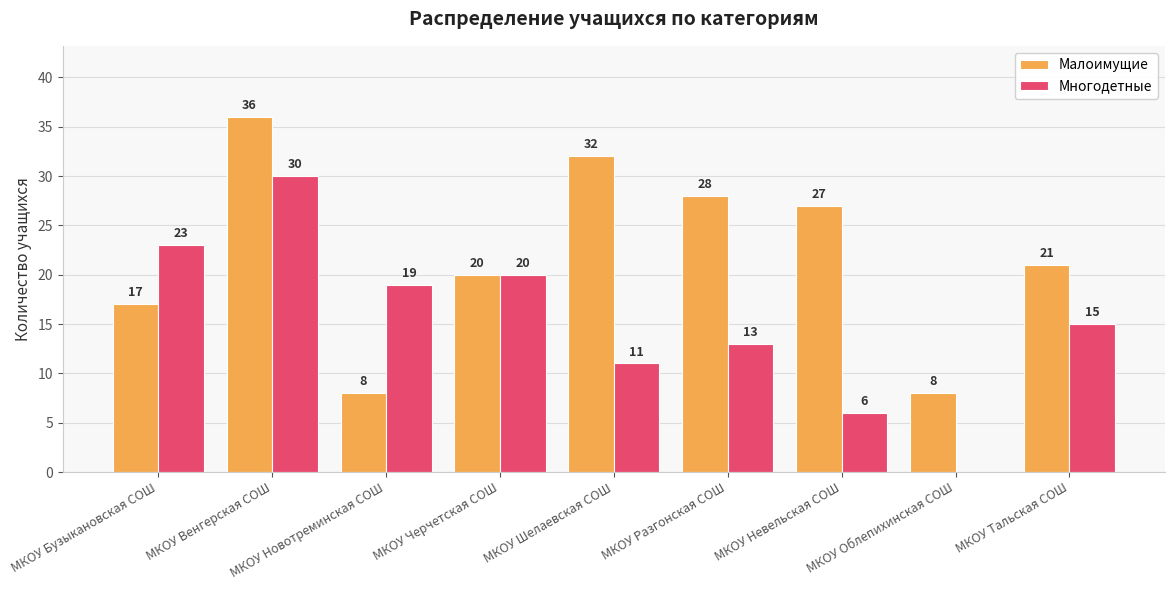

What is the maximum value for Многодетные?

30